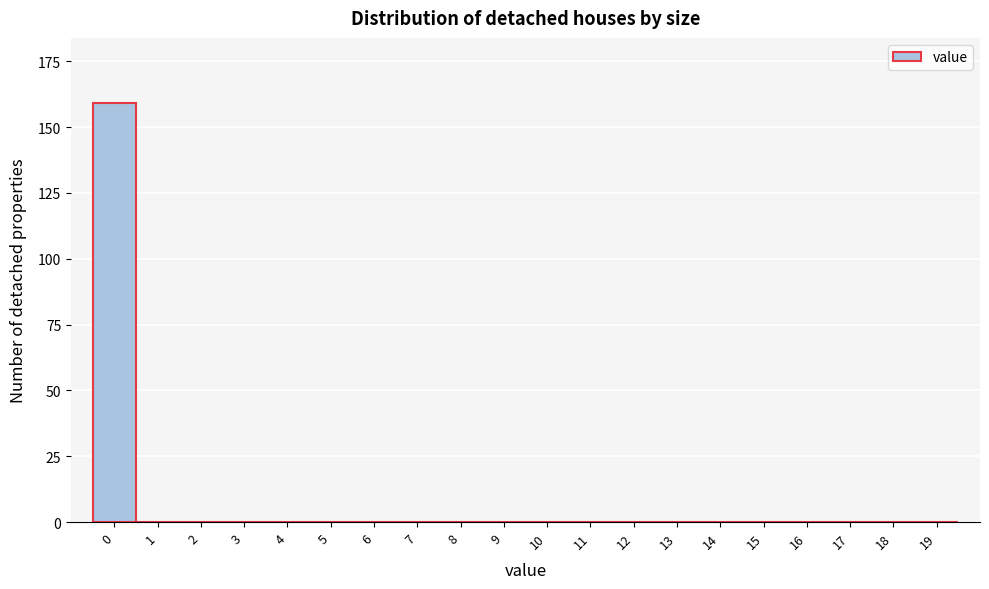

Reading left to right, transcribe all the data shown in this chart.

0=159	1=0	2=0	3=0	4=0	5=0	6=0	7=0	8=0	9=0	10=0	11=0	12=0	13=0	14=0	15=0	16=0	17=0	18=0	19=0